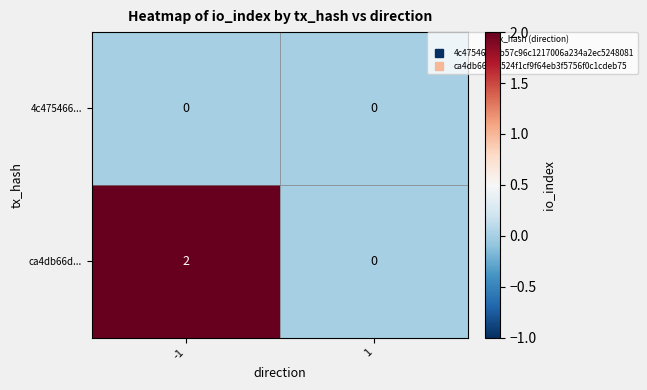

Reading left to right, transcribe all the data shown in this chart.

4c475466...: -1=0	1=0
ca4db66d...: -1=2	1=0